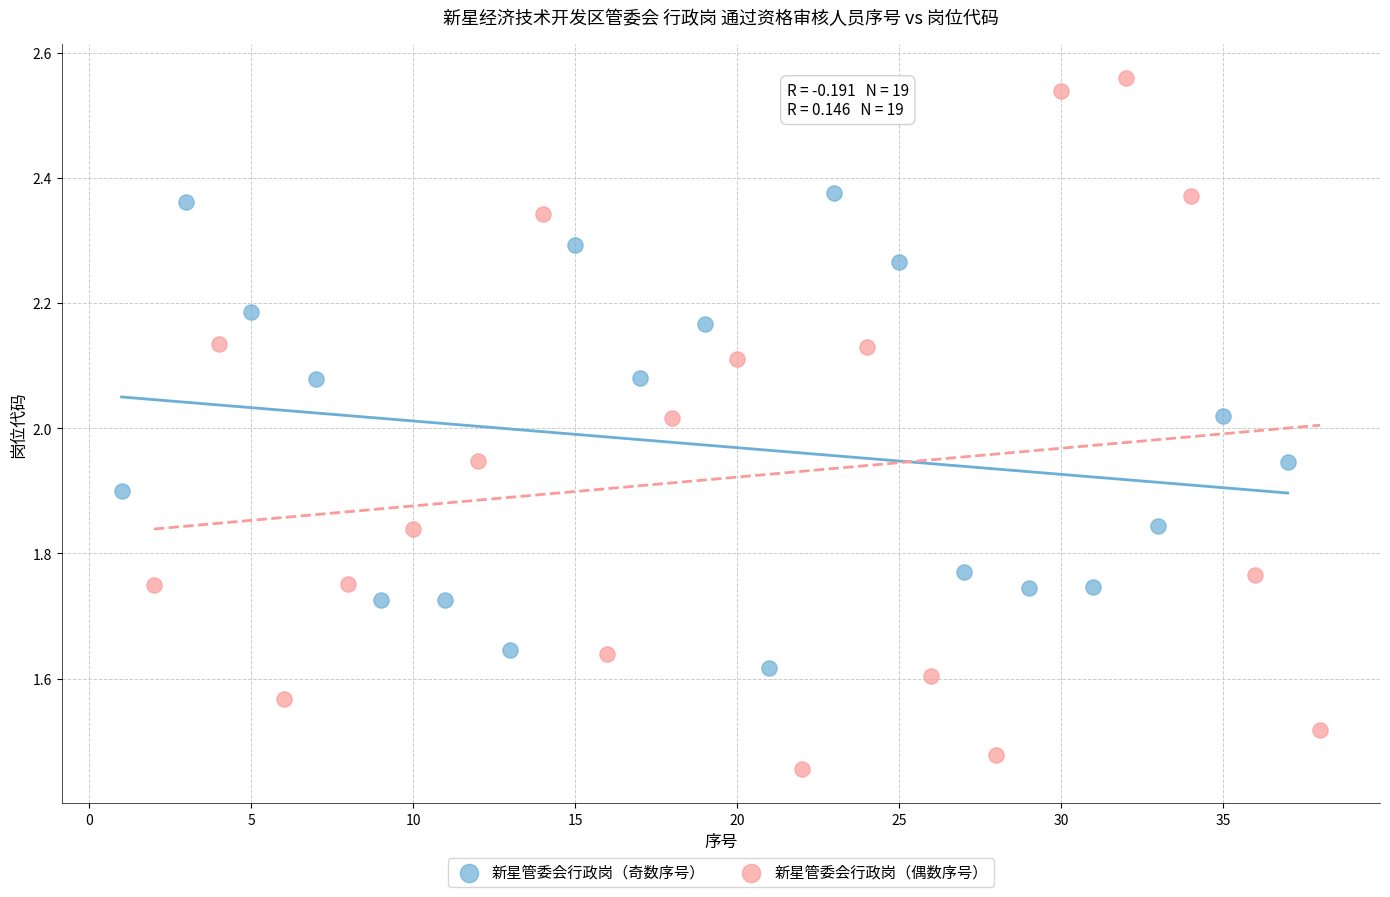

Which series contains the highest Y value?

新星管委会行政岗（偶数序号）